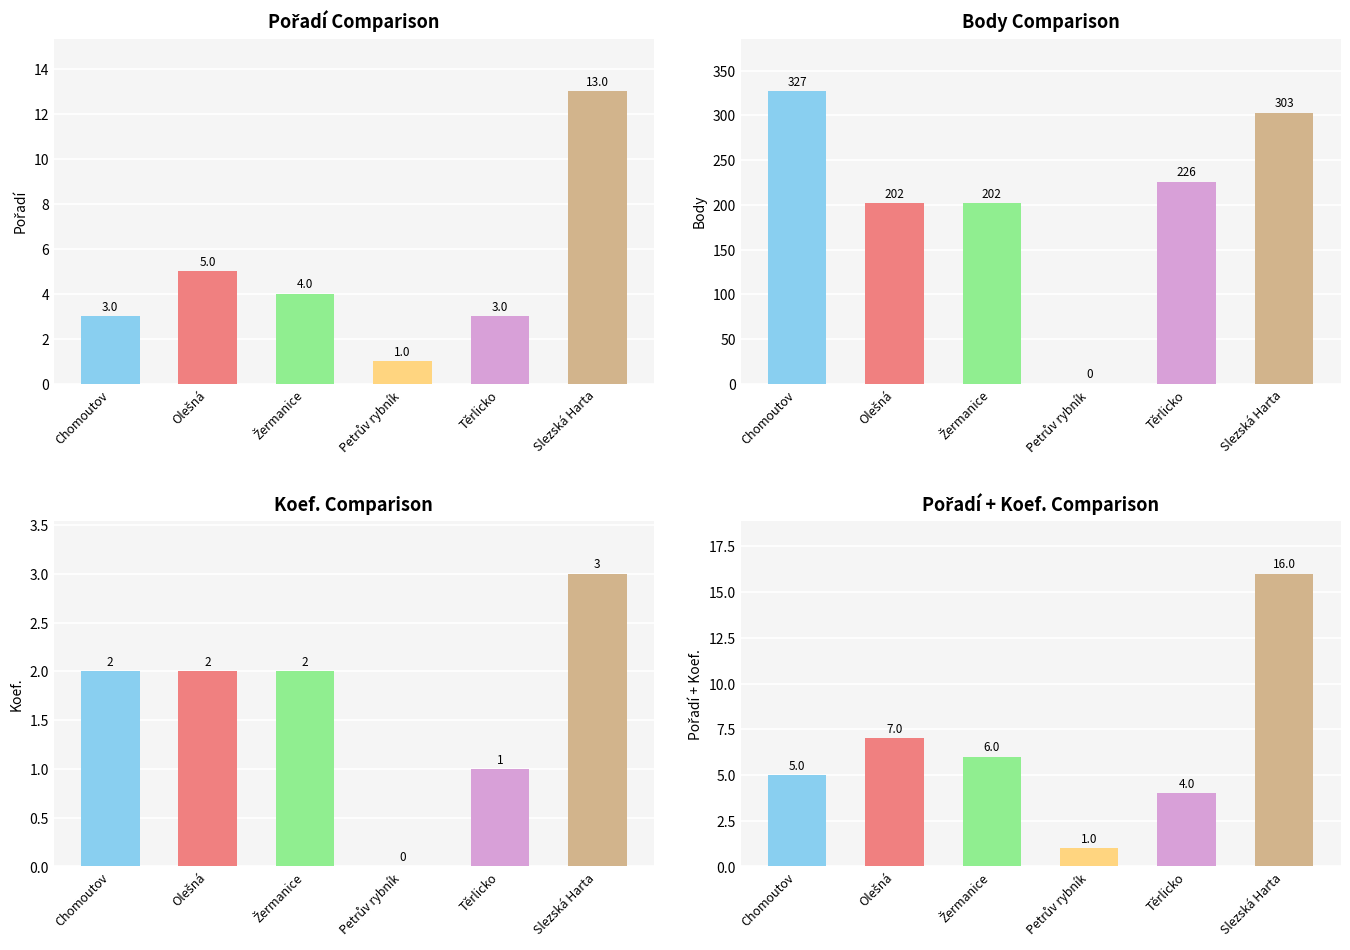

How many Koef. values are between 1 and 2?

4